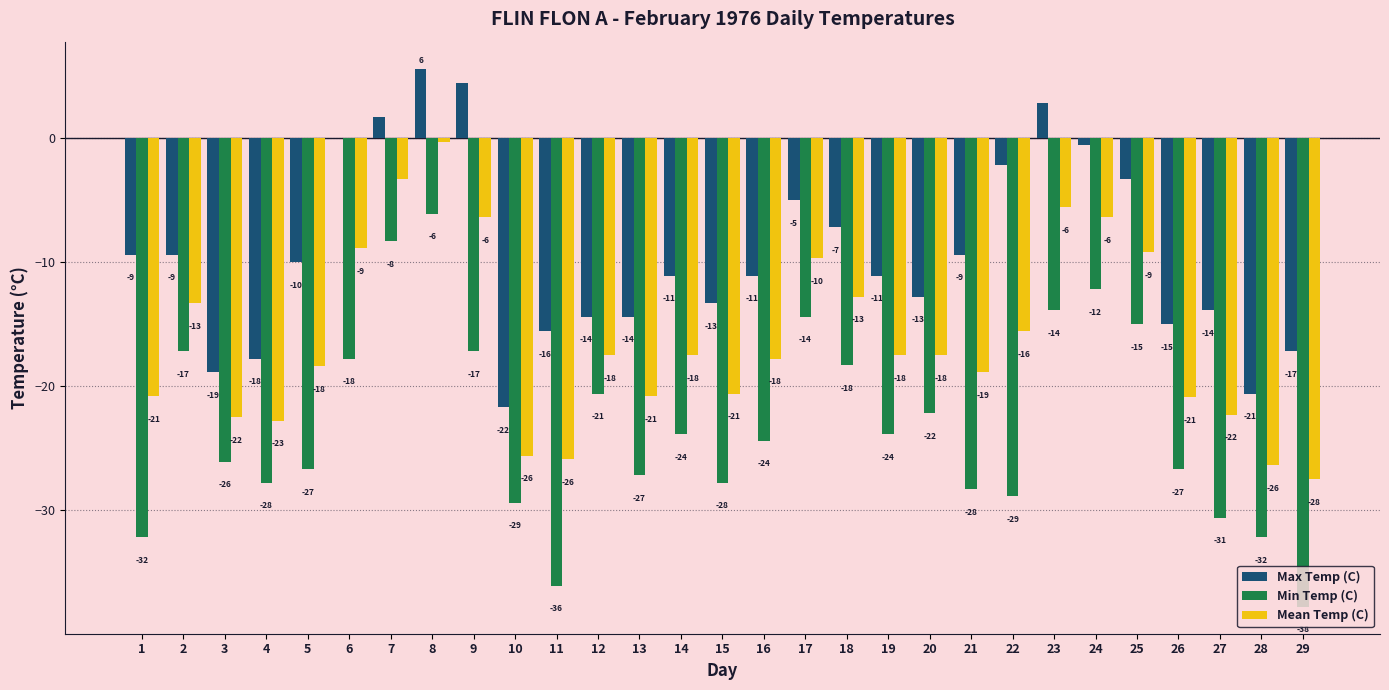

What are all the series names shown in the legend?

Max Temp (C), Min Temp (C), Mean Temp (C)